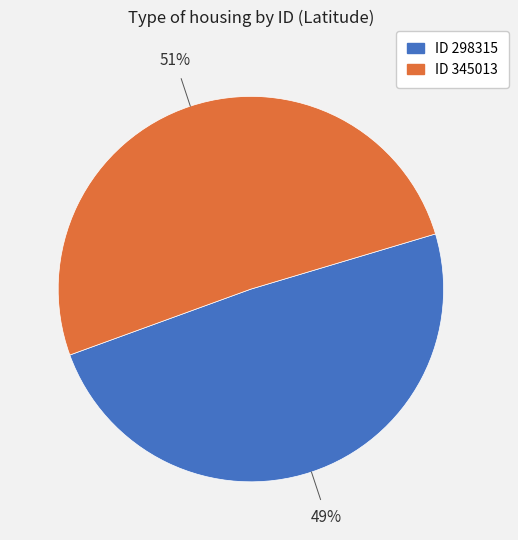

To the nearest percent, what is the difference between the largest and smallest slice percentages?

2%